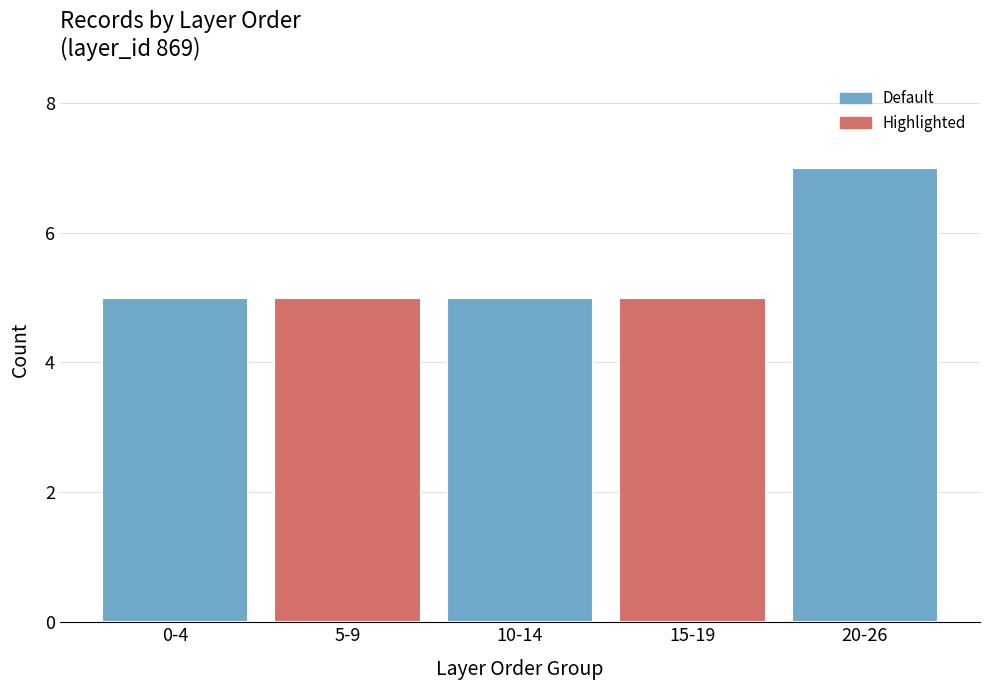

Reading right to left, transcribe all the data shown in this chart.

7	5	5	5	5